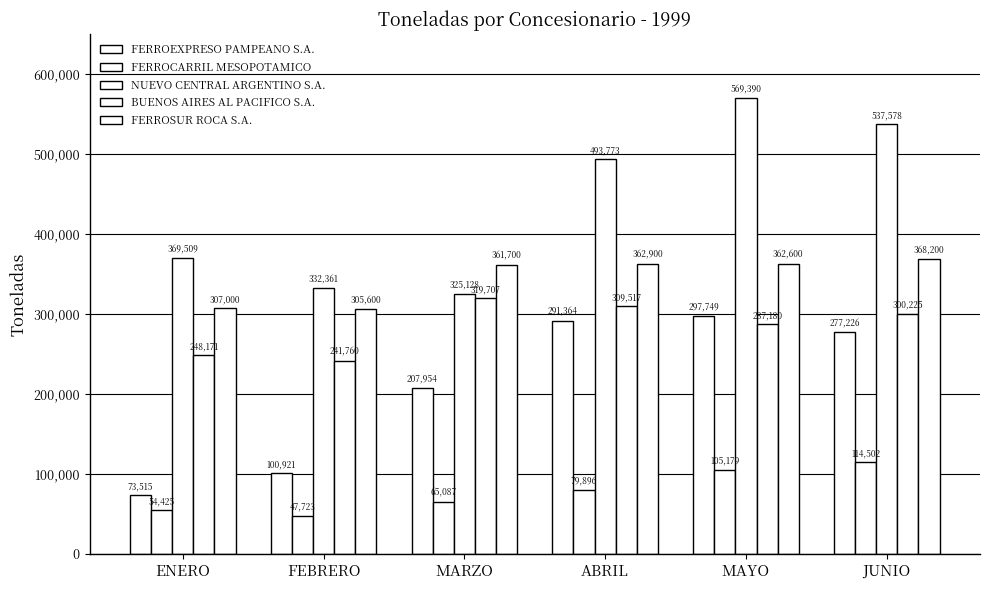

What is the difference between the maximum and minimum values in the NUEVO CENTRAL ARGENTINO S.A. series?

244262